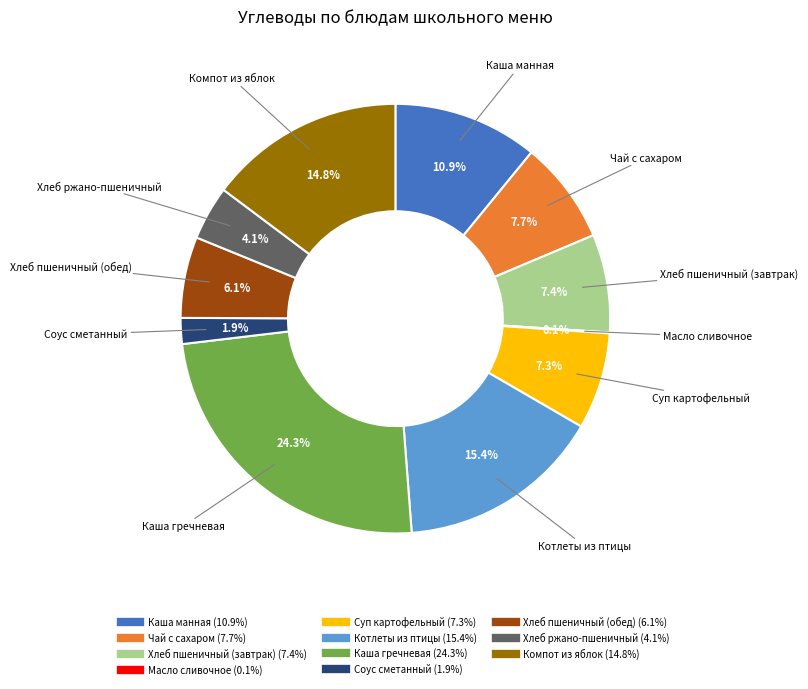

Does Хлеб пшеничный (обед) represent more than half of the total?

No